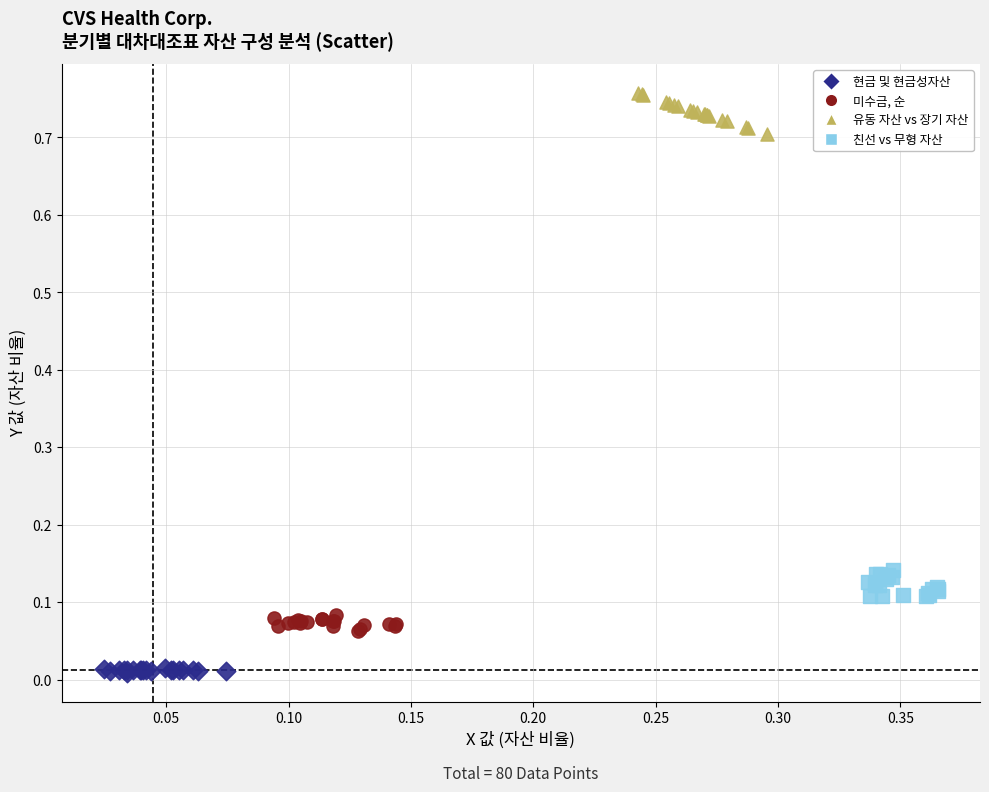

Which series has the widest spread of Y values?

유동 자산 vs 장기 자산